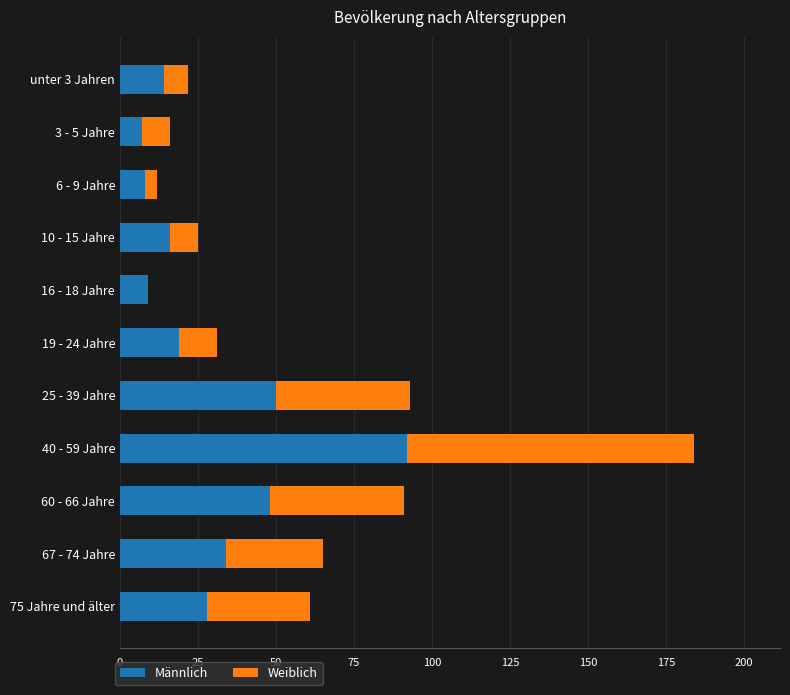

At which category is the sum across all series the highest?

40 - 59 Jahre